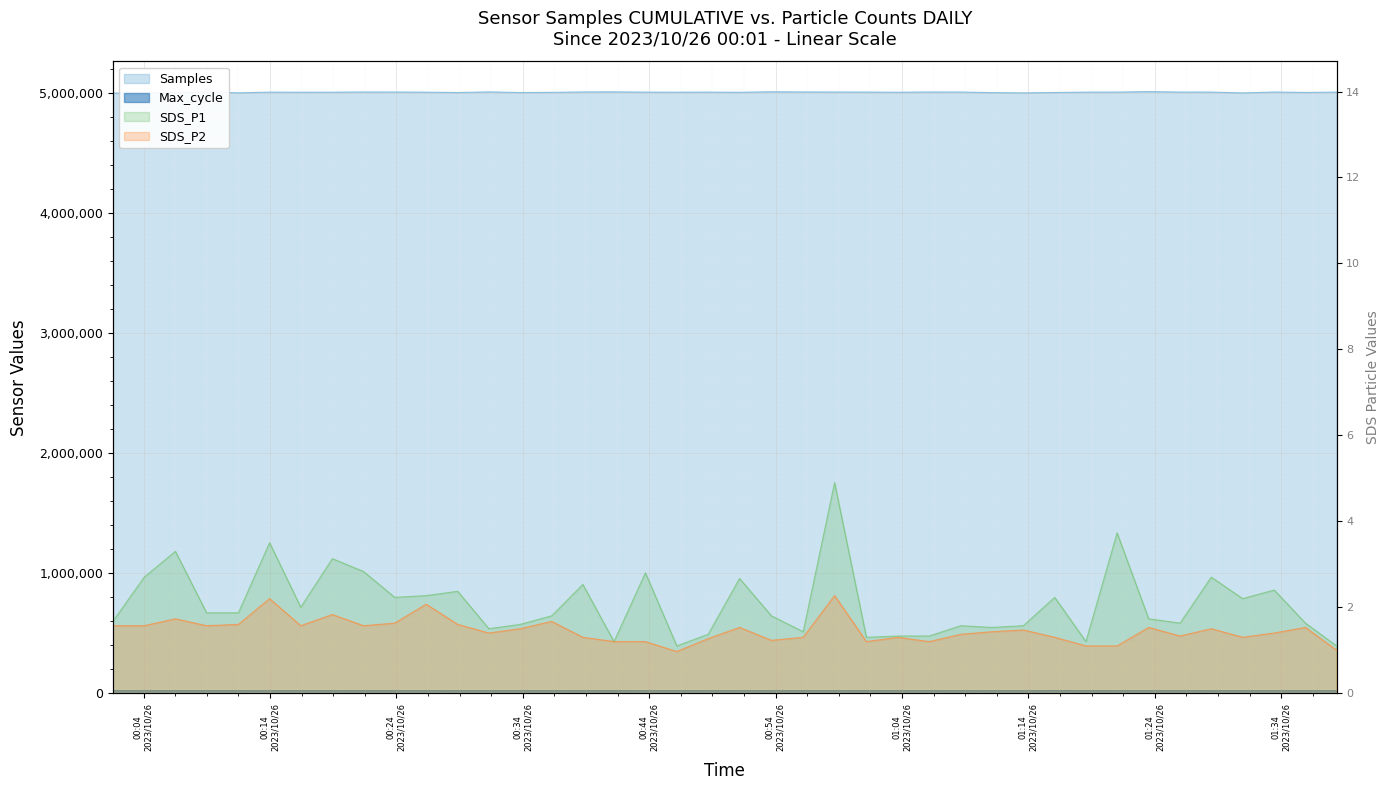

What is the difference between the highest and lowest values at 2023/10/26 01:35:55?

5004571.5